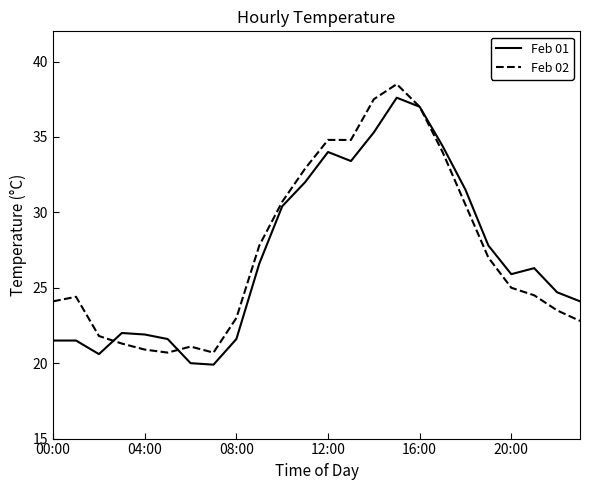

What is the maximum value for Feb 02?

38.5